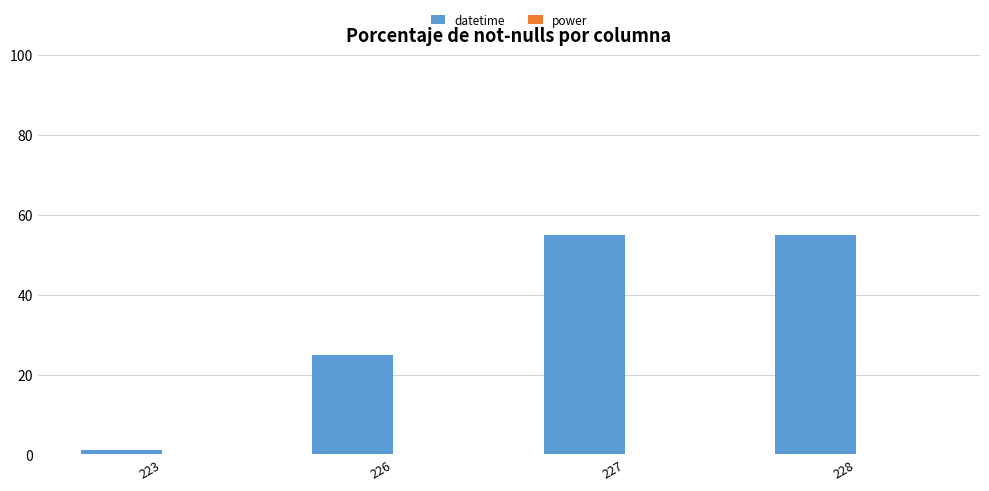

Count the number of categories in the chart.

4